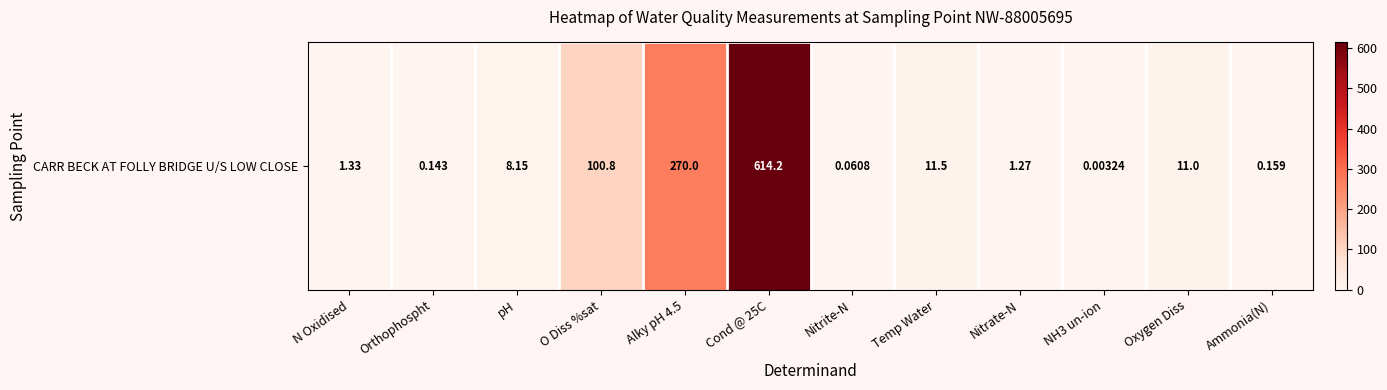

How many distinct data groups are displayed?

1